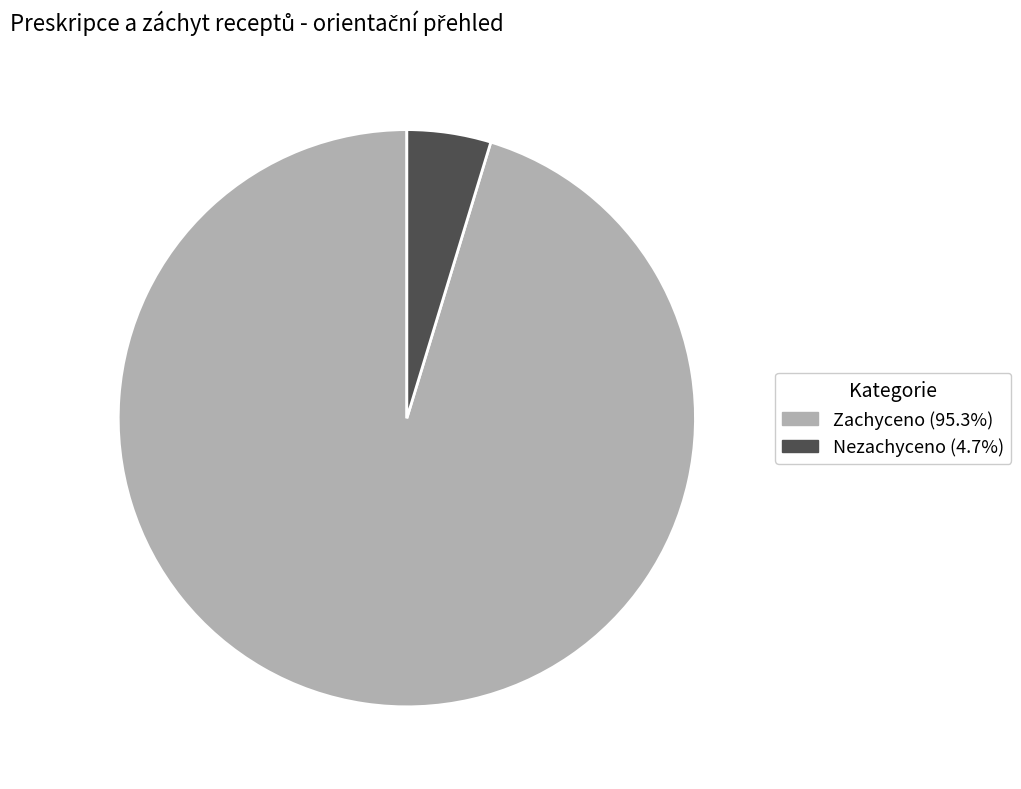

Does any single category account for the majority?

Yes